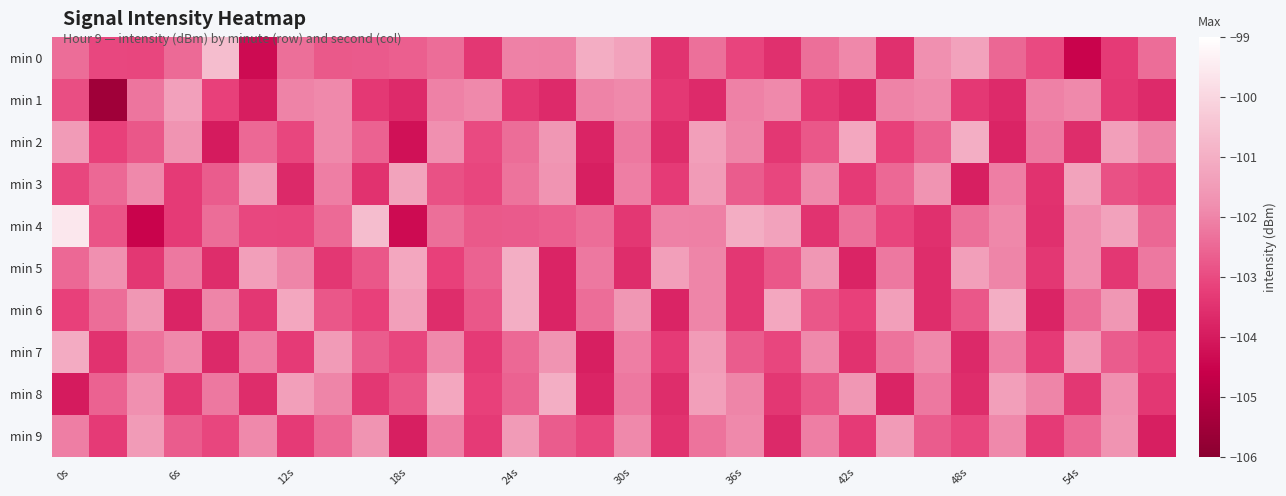

Which series has the largest range (max minus min)?

min 4